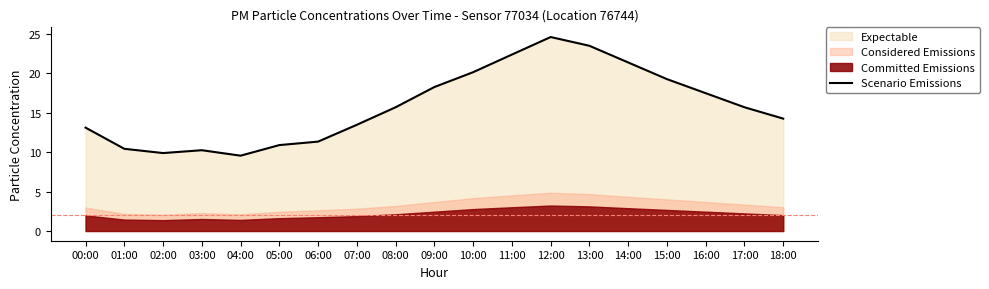

How many points are higher than both their immediate neighbors (excluding endpoints)?

2